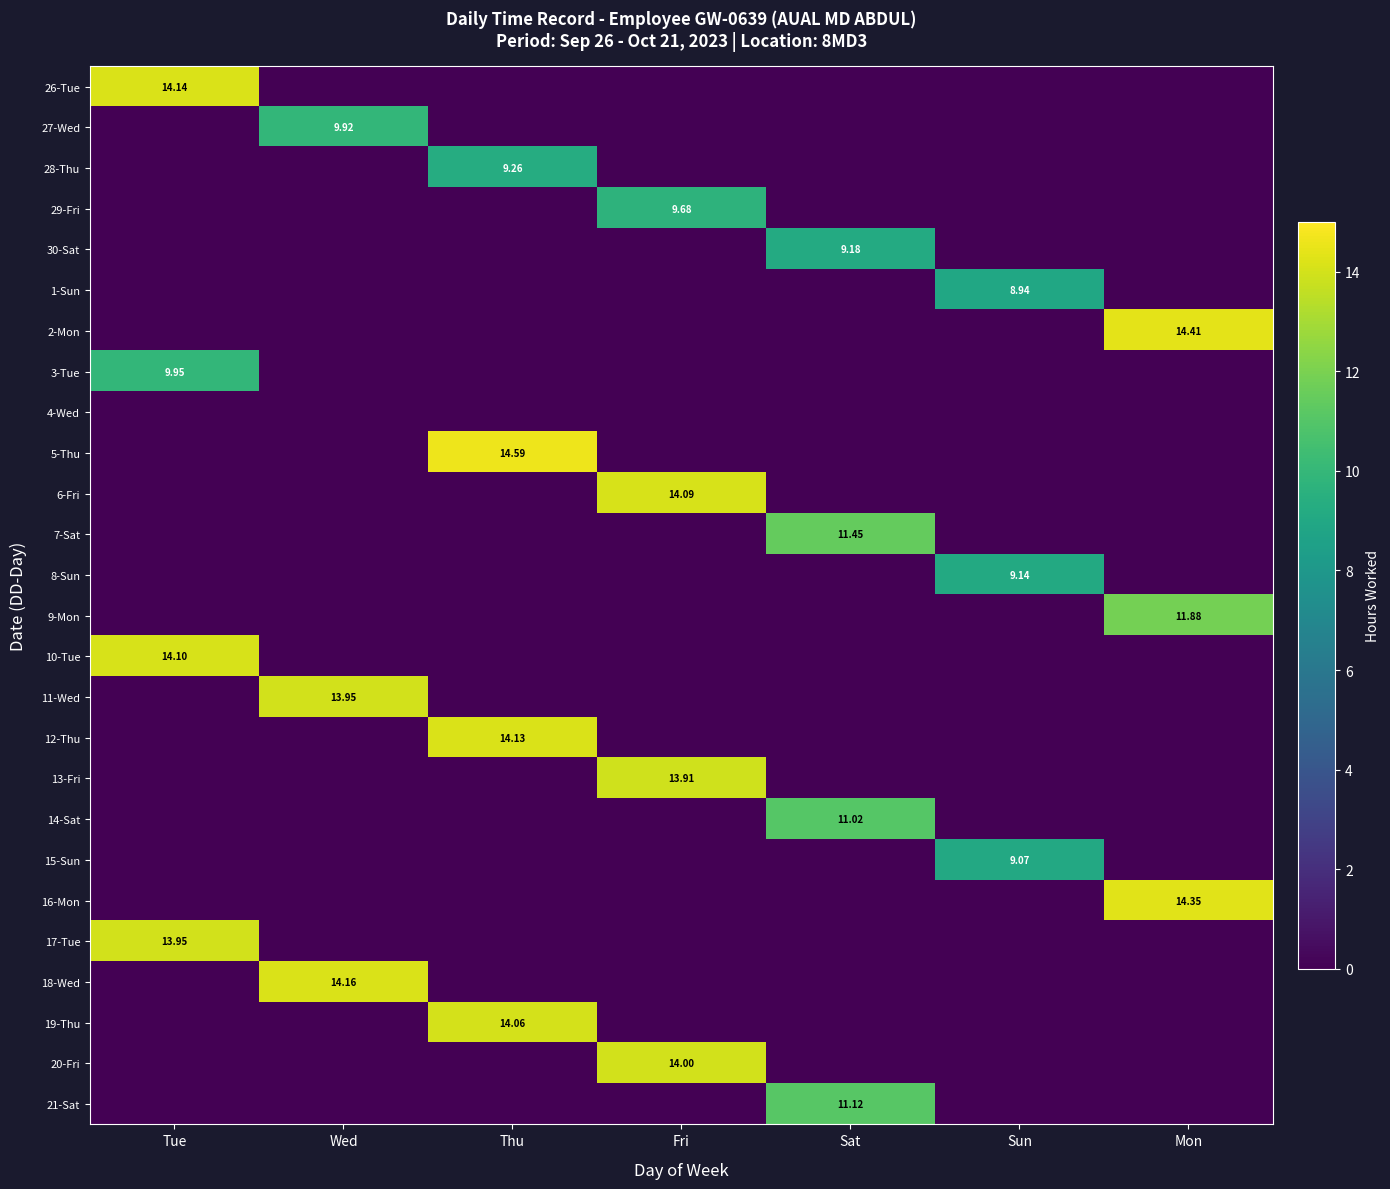

Where is 11-Wed nearest to the value 6?

Tue